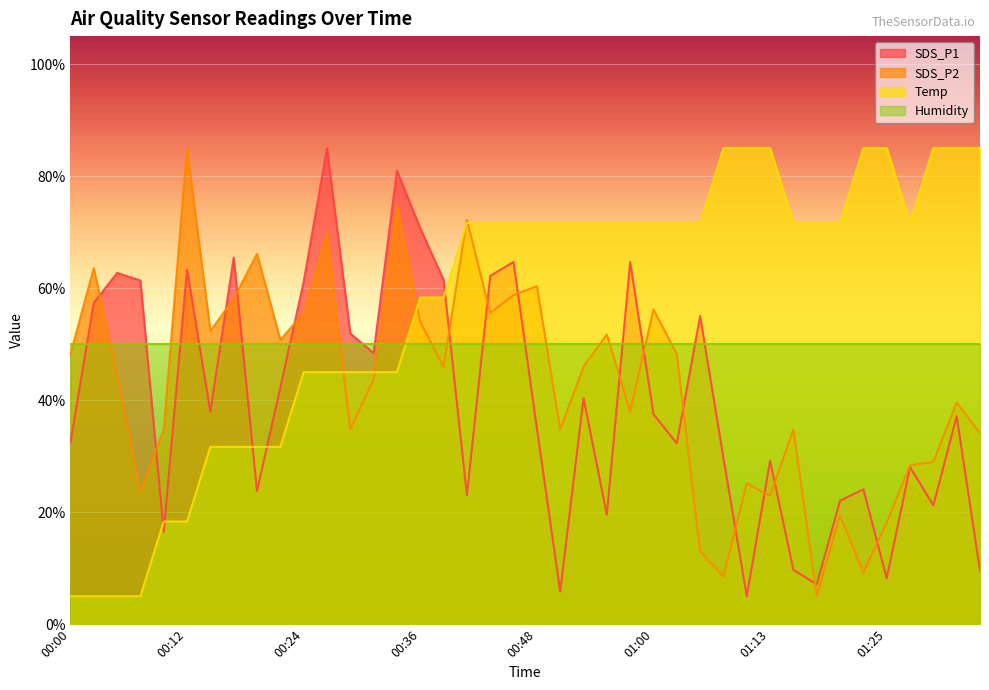

What position from the left is 01:00?

26